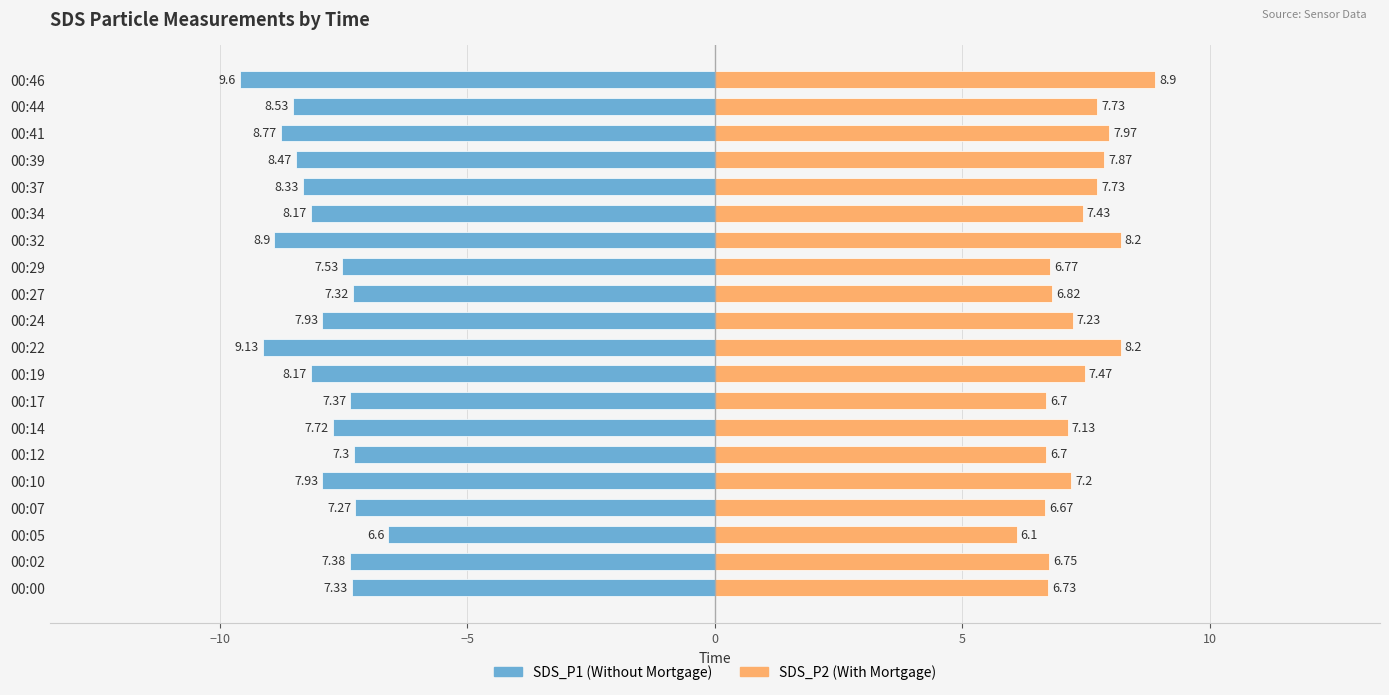

Are the bars horizontal?

Yes